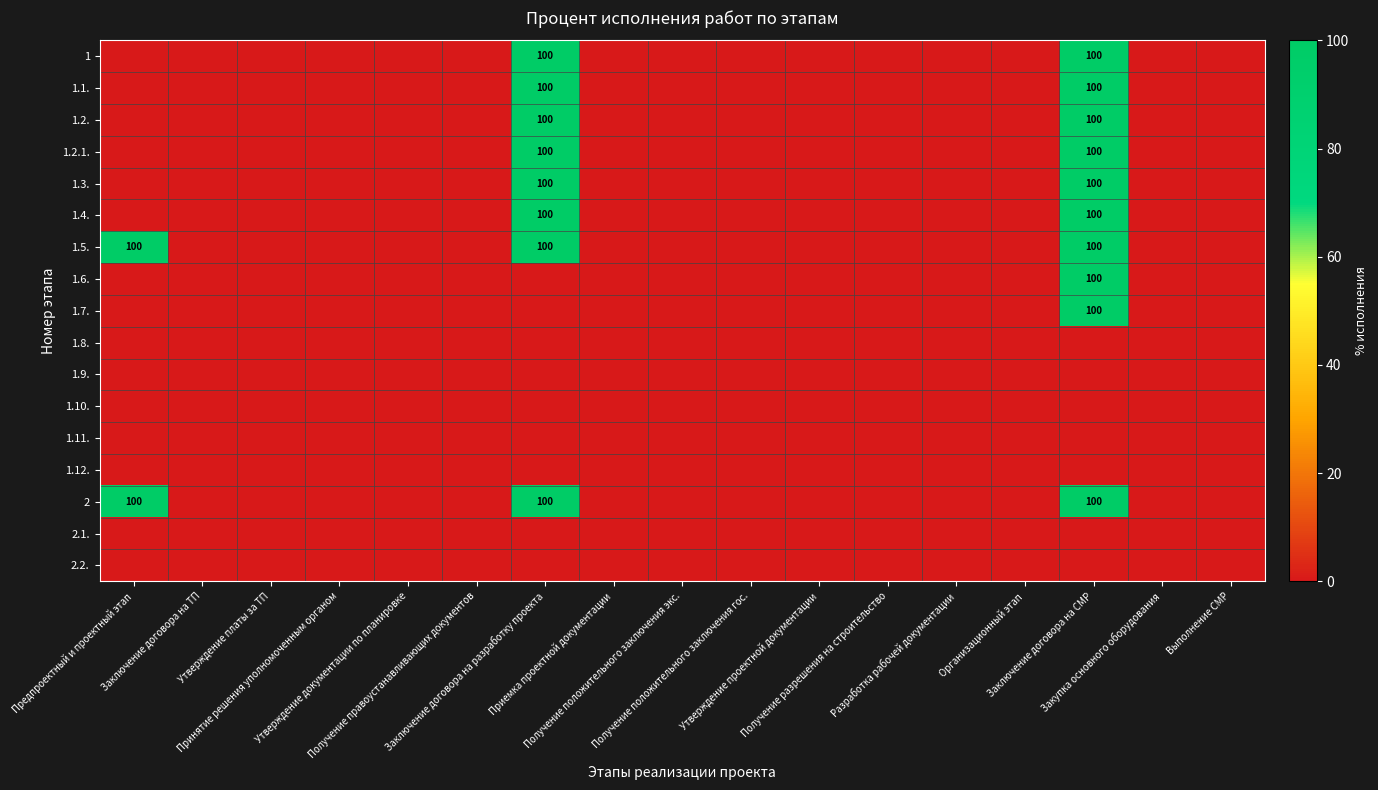

How many data points does each series have?

17